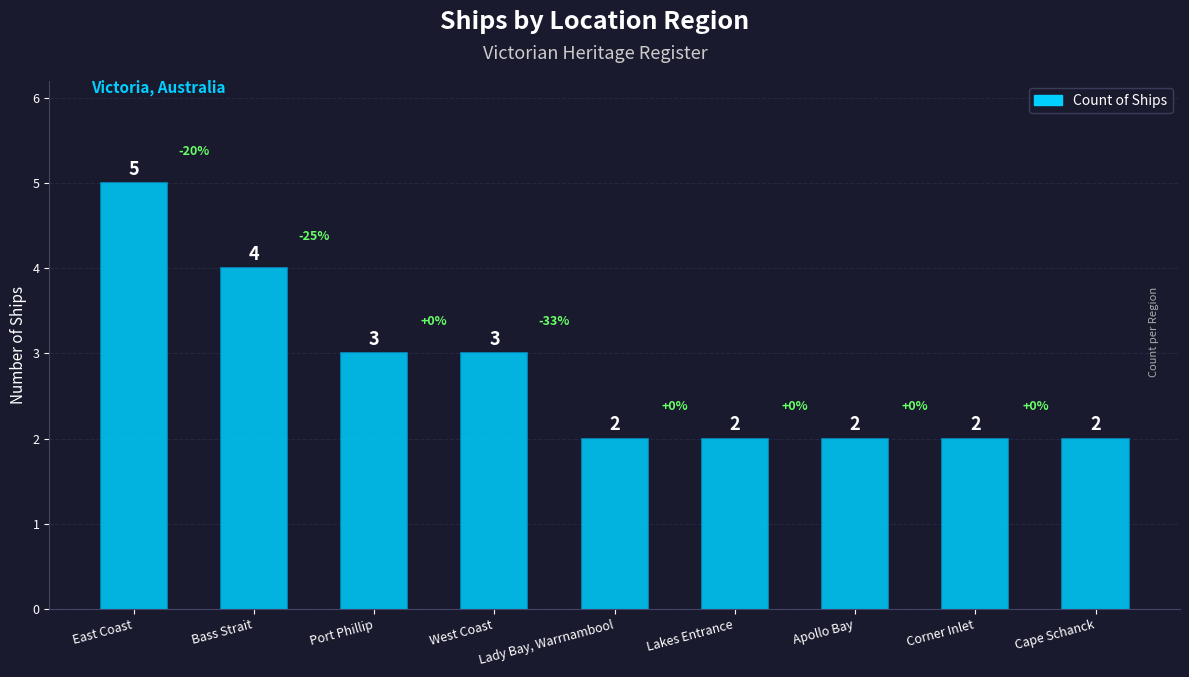

Read the value at Apollo Bay.

2